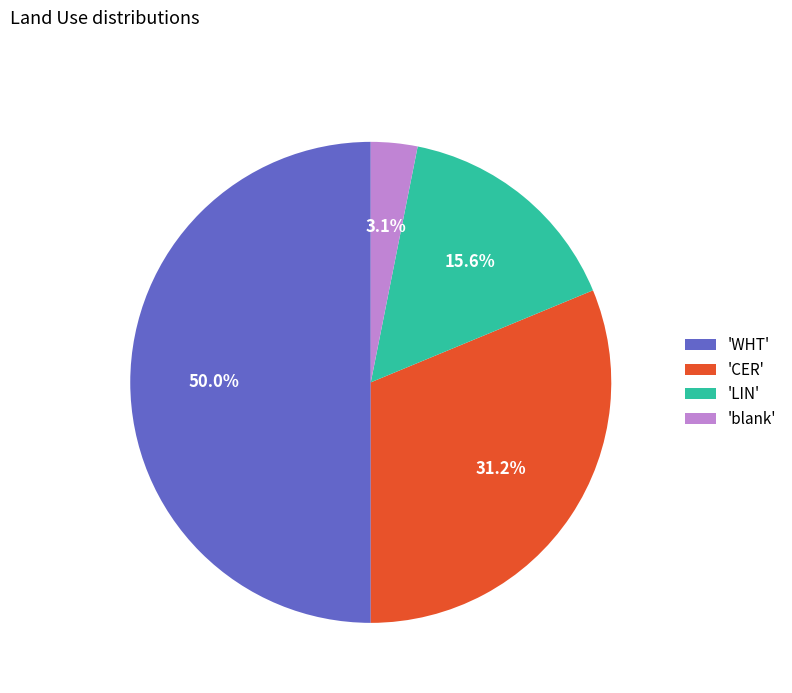

Which slice is the largest?

'WHT'